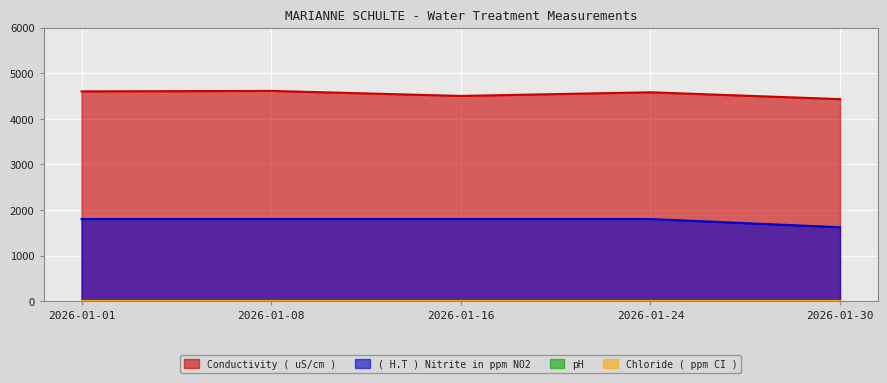

The ( H.T ) Nitrite in ppm NO2 series shows 1800 at 2026-01-08. True or false?

True